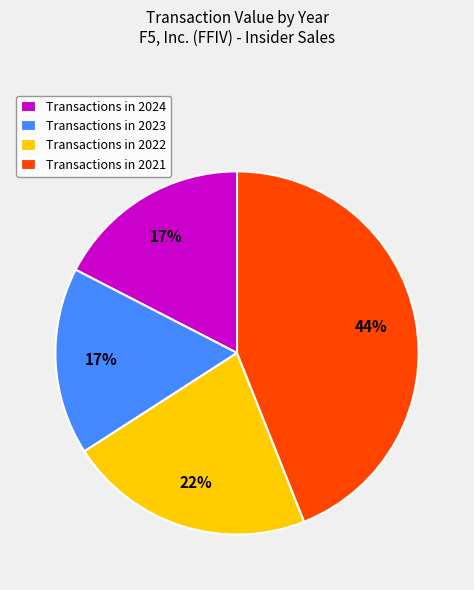

Is there any slice that represents more than half of the pie?

No